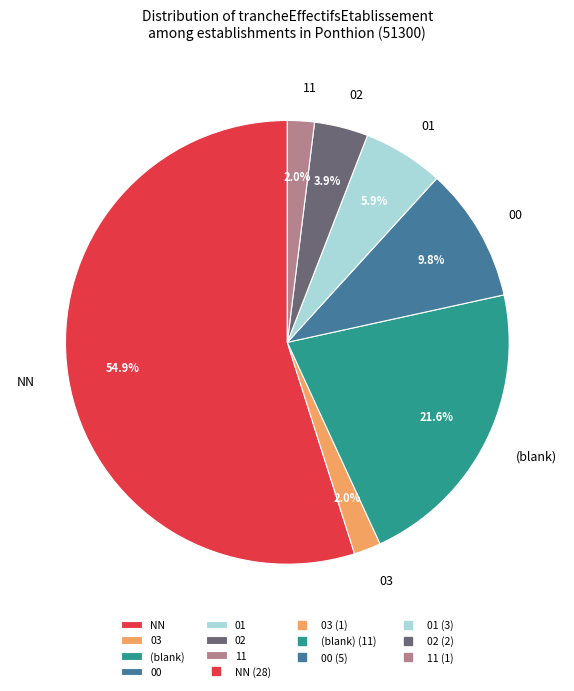

Between 03 and 01, which is larger?

01